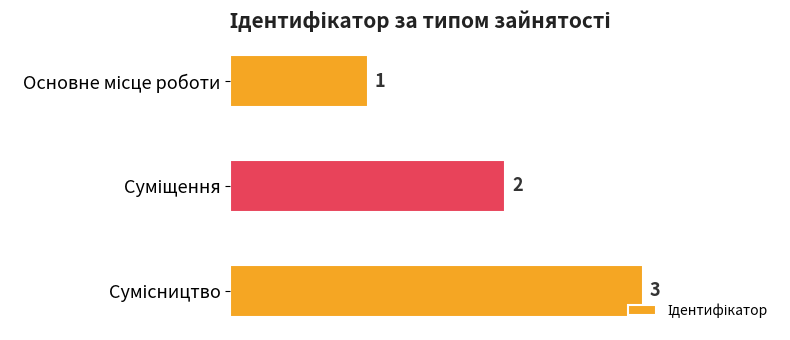

What is the difference between the maximum and minimum values?

2